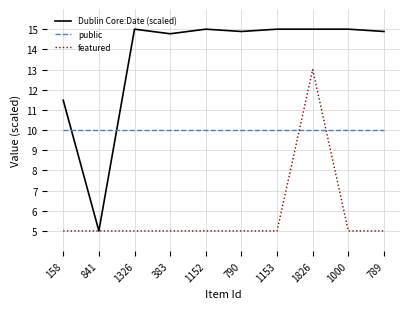

At which category is the sum across all series the highest?

1826